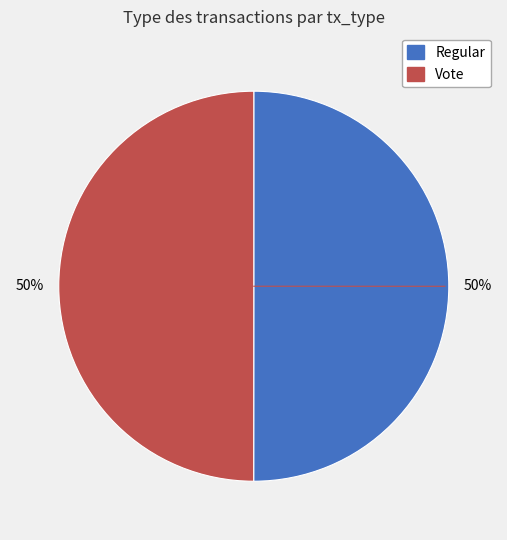

The Regular slice represents 44% of the pie. True or false?

False